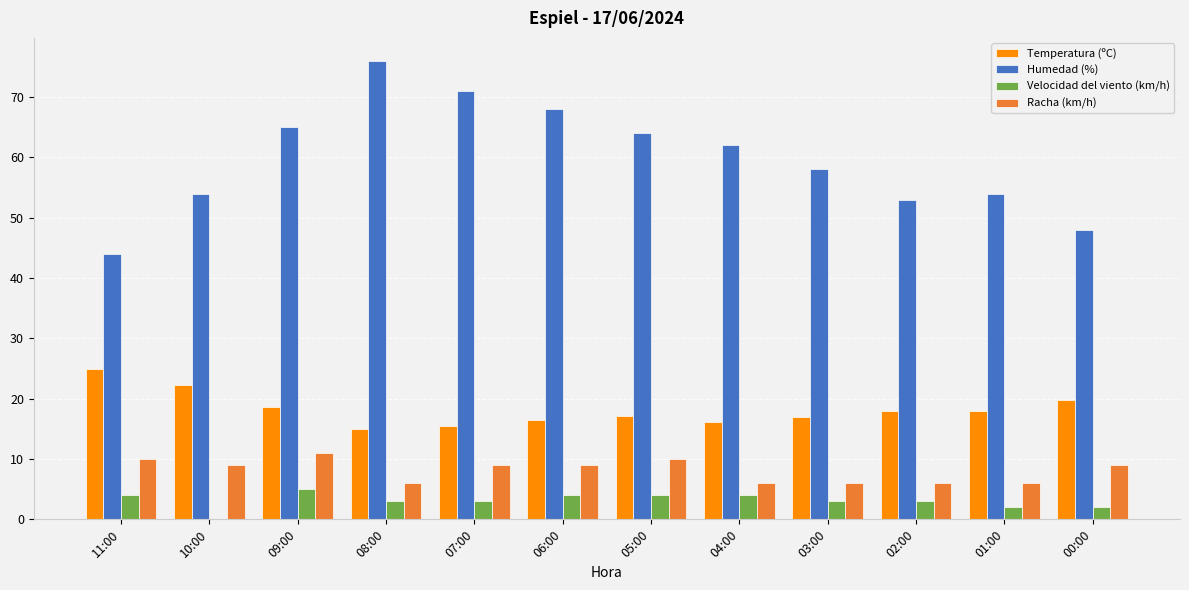

How many distinct data groups are displayed?

4